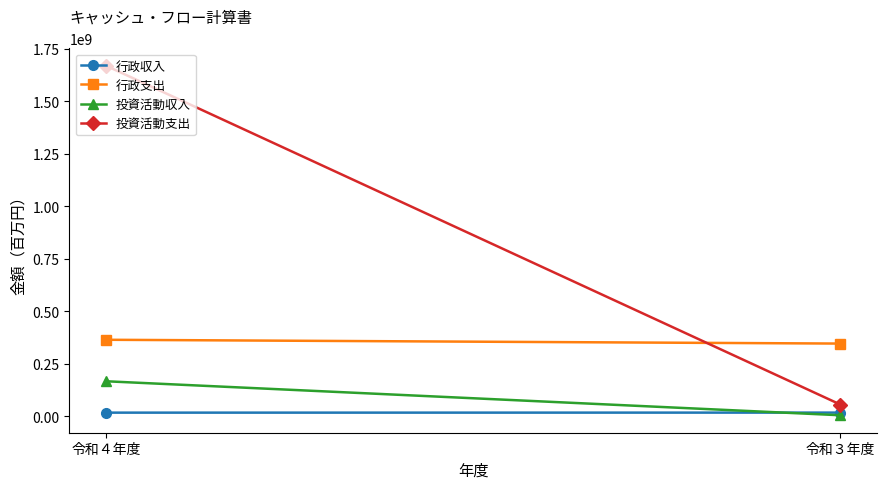

What is the sum of the 行政収入 values at 令和４年度 and 令和３年度?

36377494